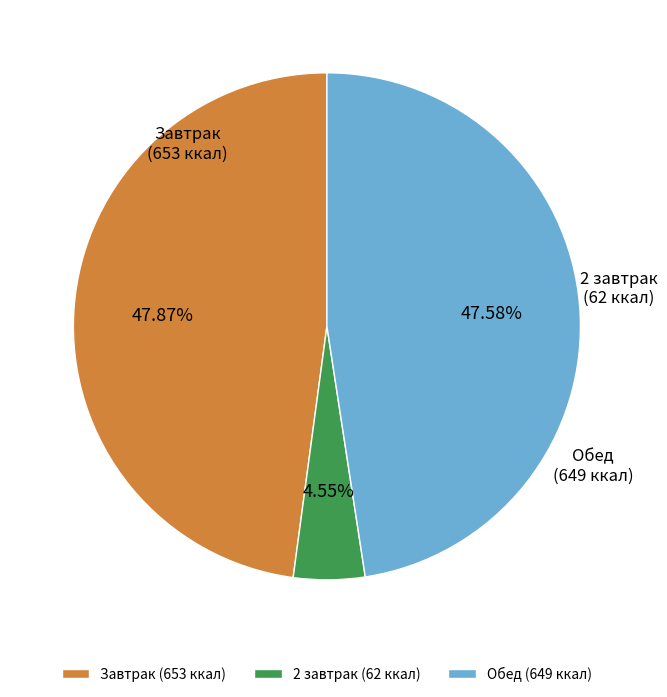

Do Завтрак and Обед together represent more than half of the pie?

Yes